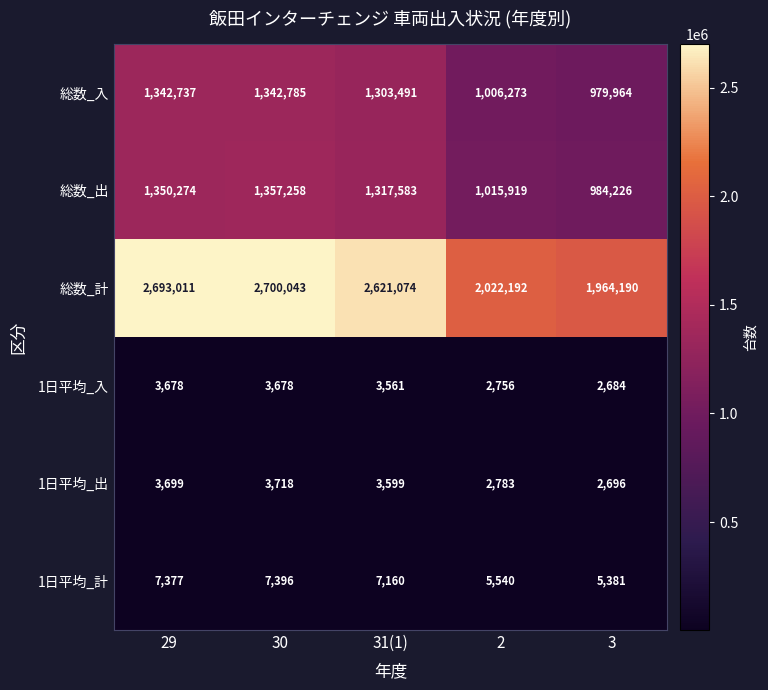

Reading left to right, extract all data points from this chart.

総数_入: 1342737	1342785	1303491	1006273	979964
総数_出: 1350274	1357258	1317583	1015919	984226
総数_計: 2693011	2700043	2621074	2022192	1964190
1日平均_入: 3678	3678	3561	2756	2684
1日平均_出: 3699	3718	3599	2783	2696
1日平均_計: 7377	7396	7160	5540	5381